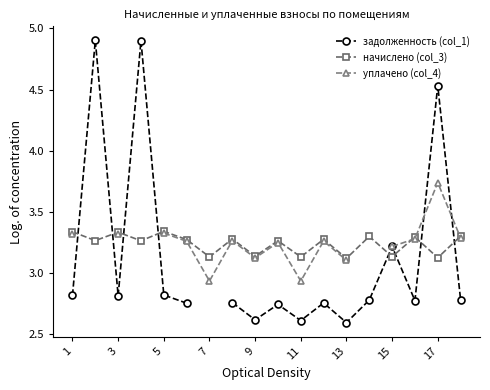

The начислено (col_3) series shows 5.6 at 15. True or false?

False